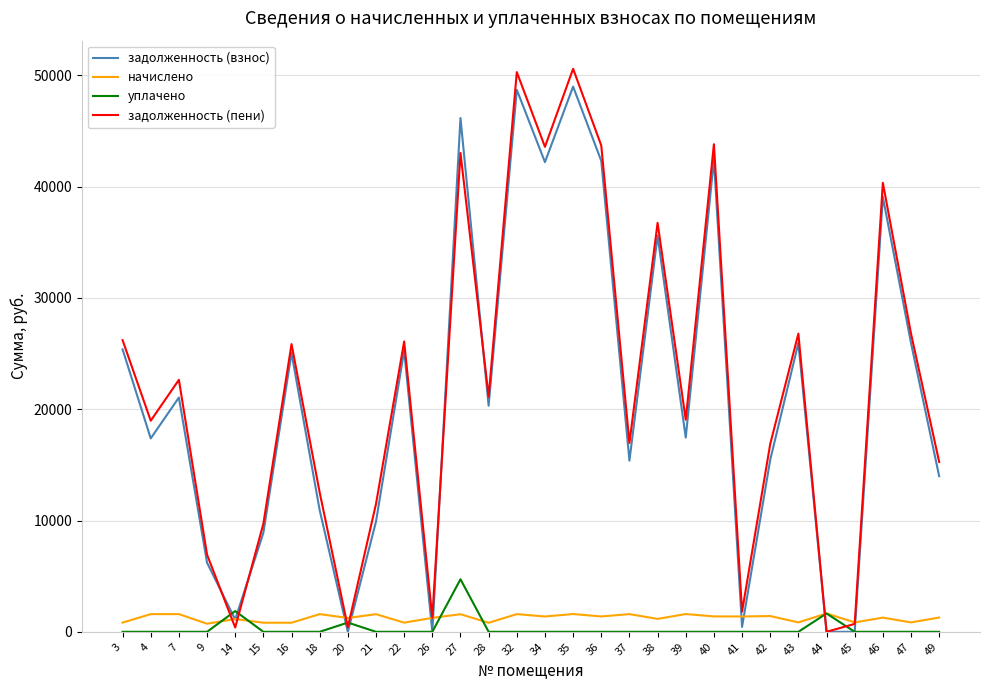

Does the chart display data point markers on the line(s)?

No